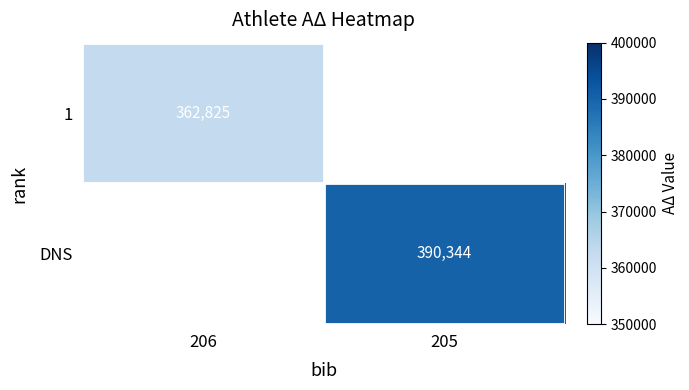

How many categories are shown in the chart?

2